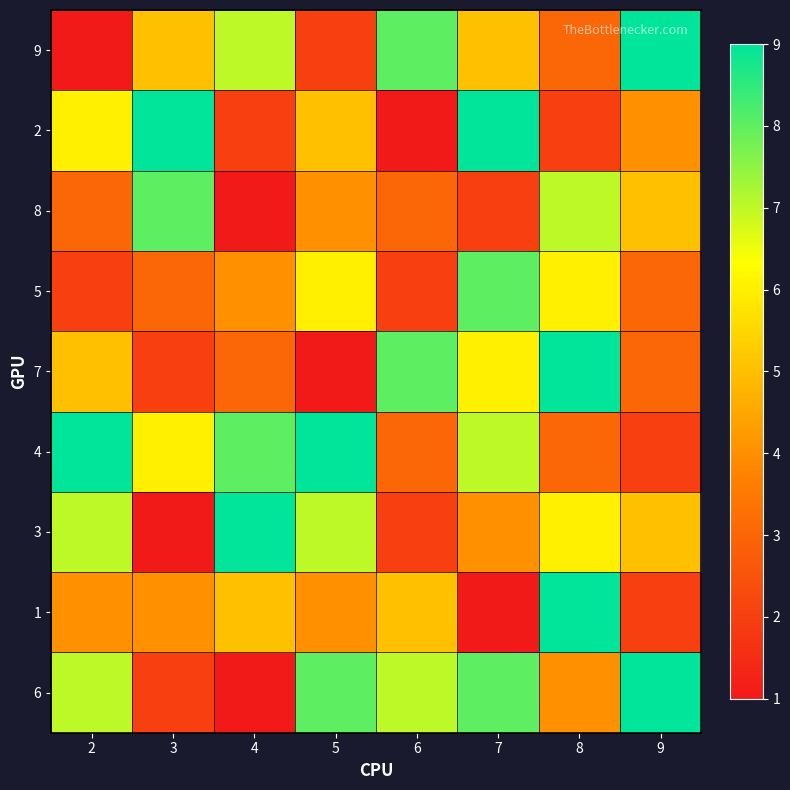

Rank the series by their maximum value, from lowest to highest.

8, 5, 9, 2, 7, 4, 3, 1, 6